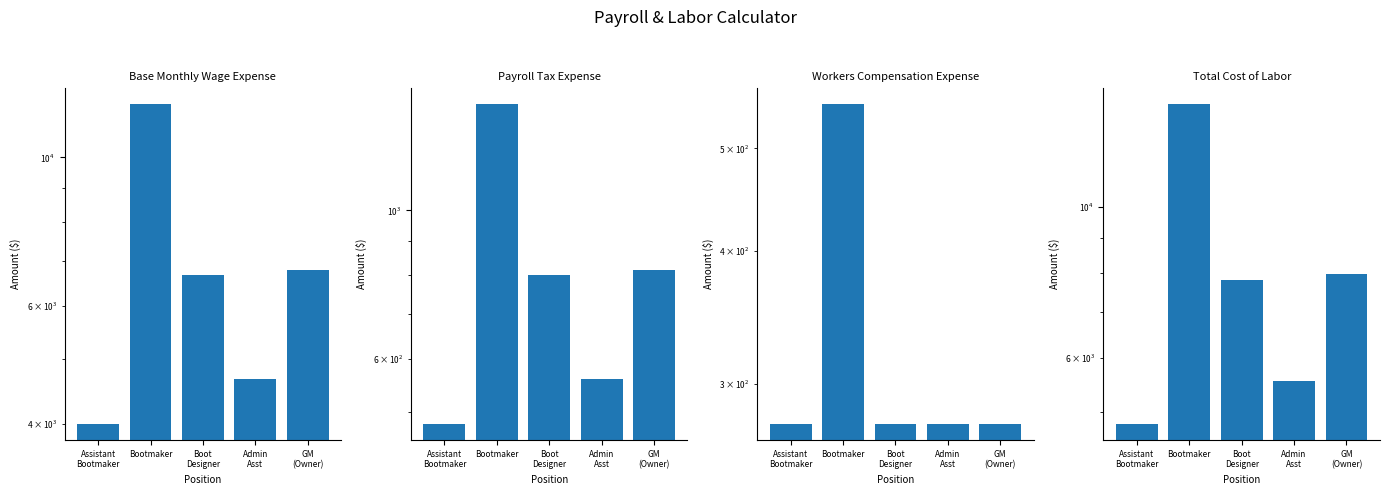

How many series are shown in this chart?

4